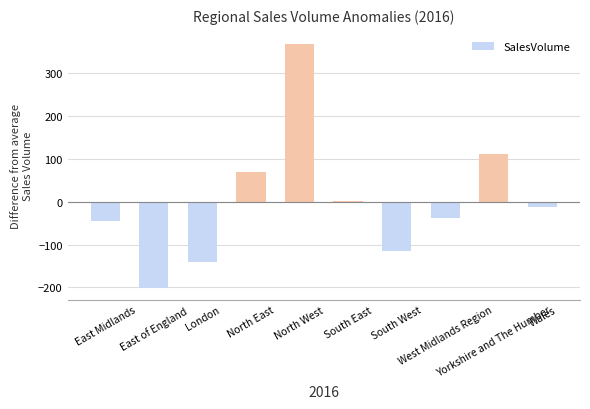

The chart shows a value of 96.4 at North West. True or false?

False